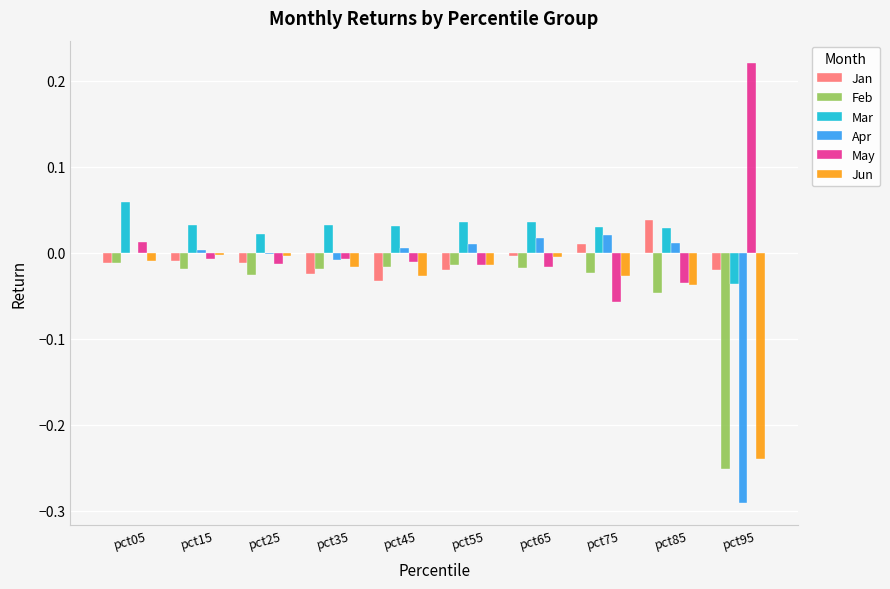

Is it true that Jan equals -0.0 at pct15?

True